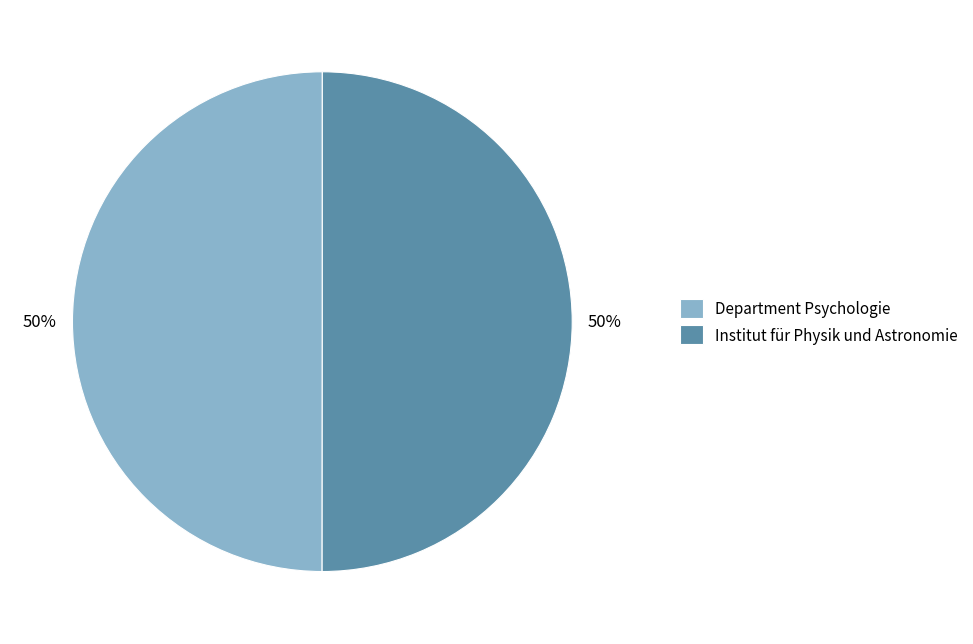

True or false: Institut für Physik und Astronomie accounts for 50% of the total.

True